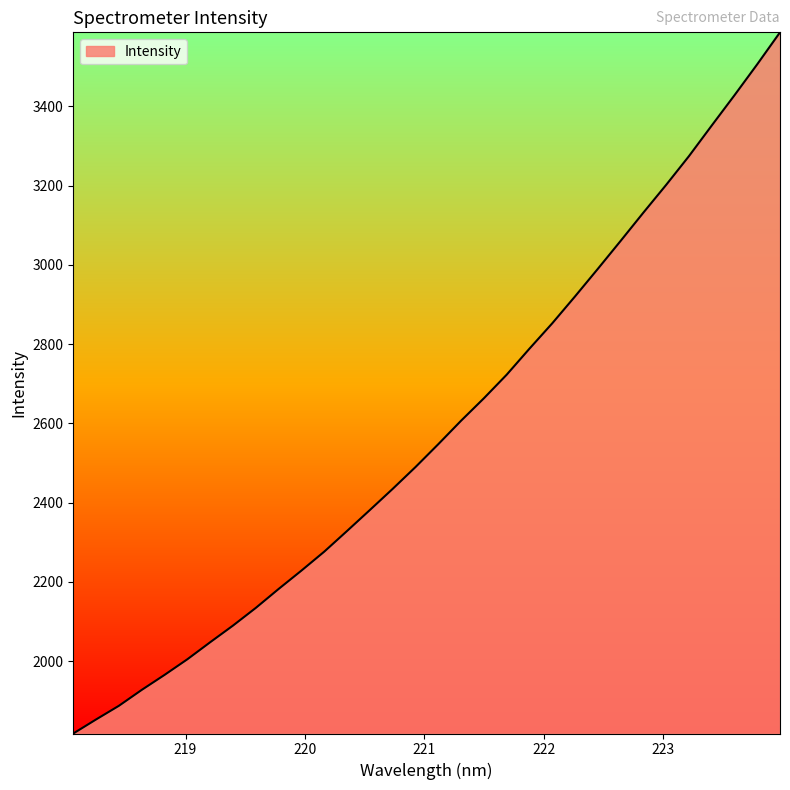

What is the difference between the maximum and minimum values?

1769.3